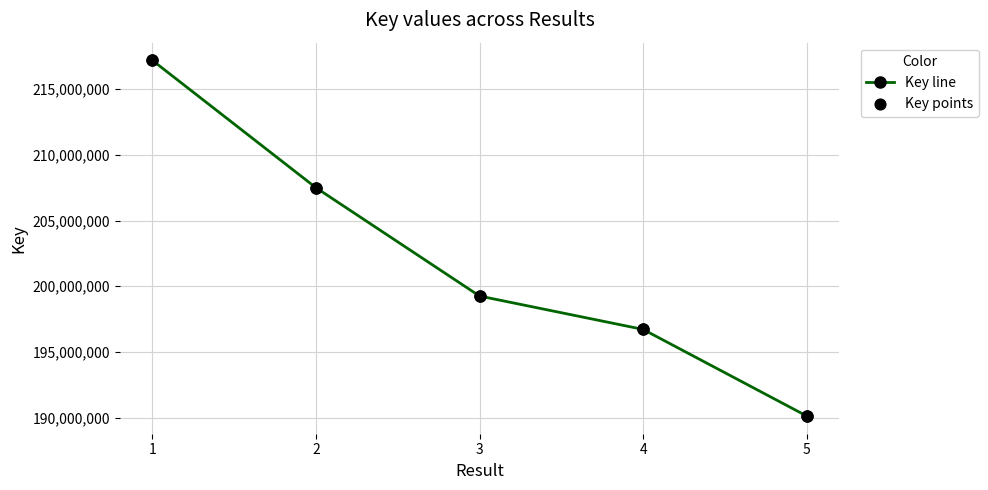

What is the change in value from 2 to 4?

-10785380